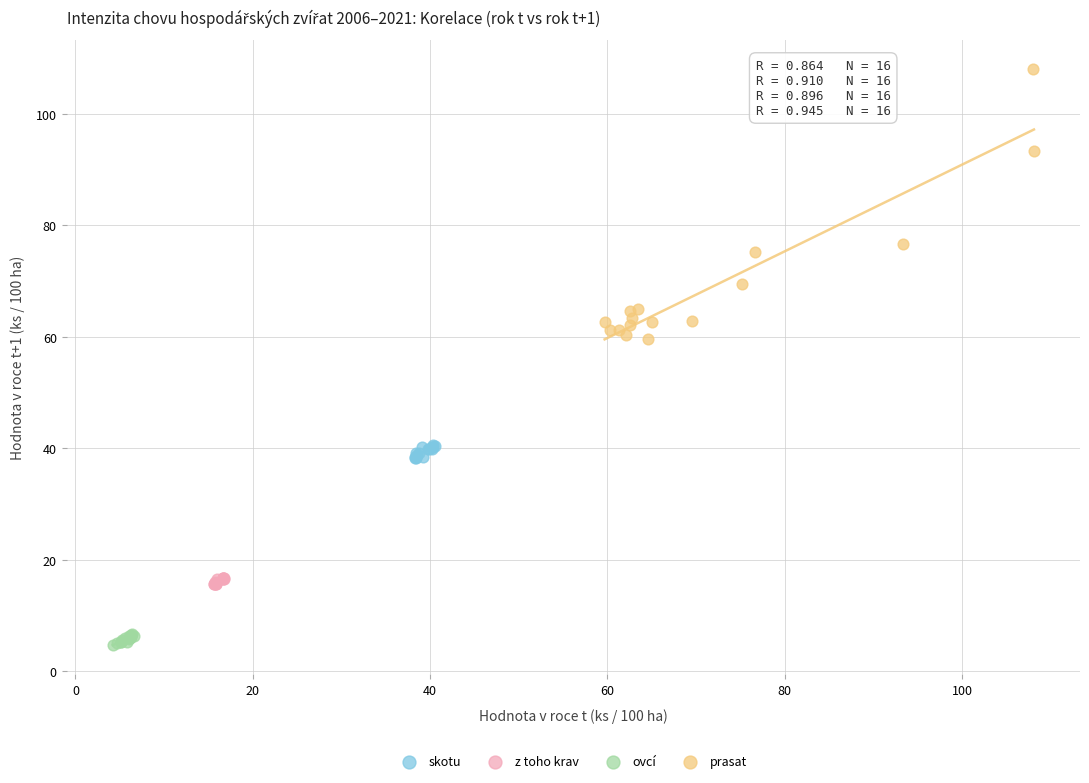

Which series contains the highest Y value?

prasat